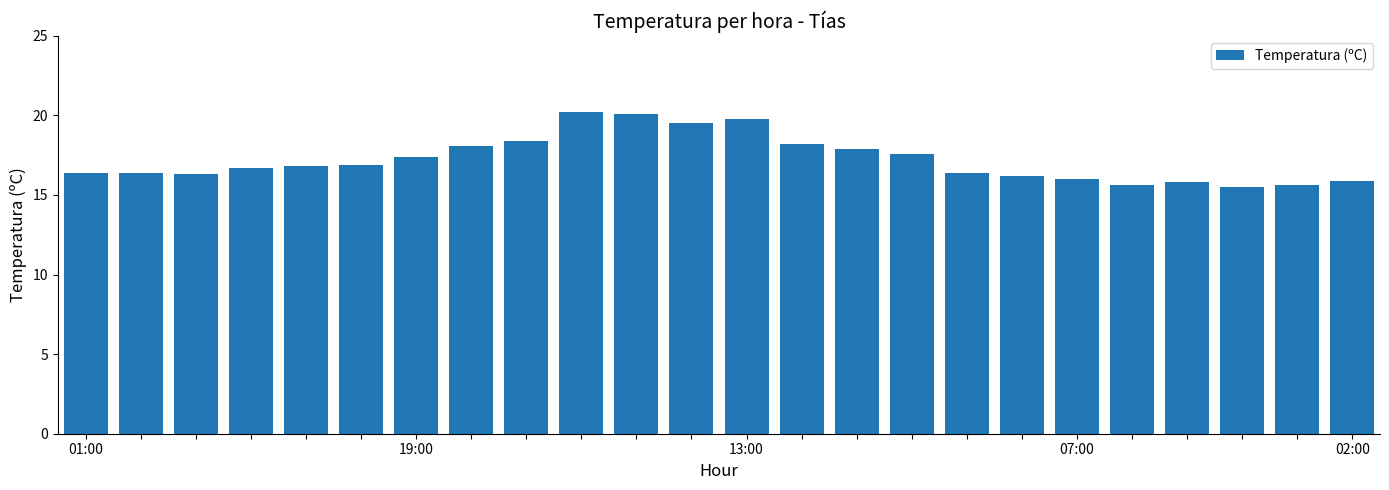

What is the difference between the maximum and minimum values?

4.7